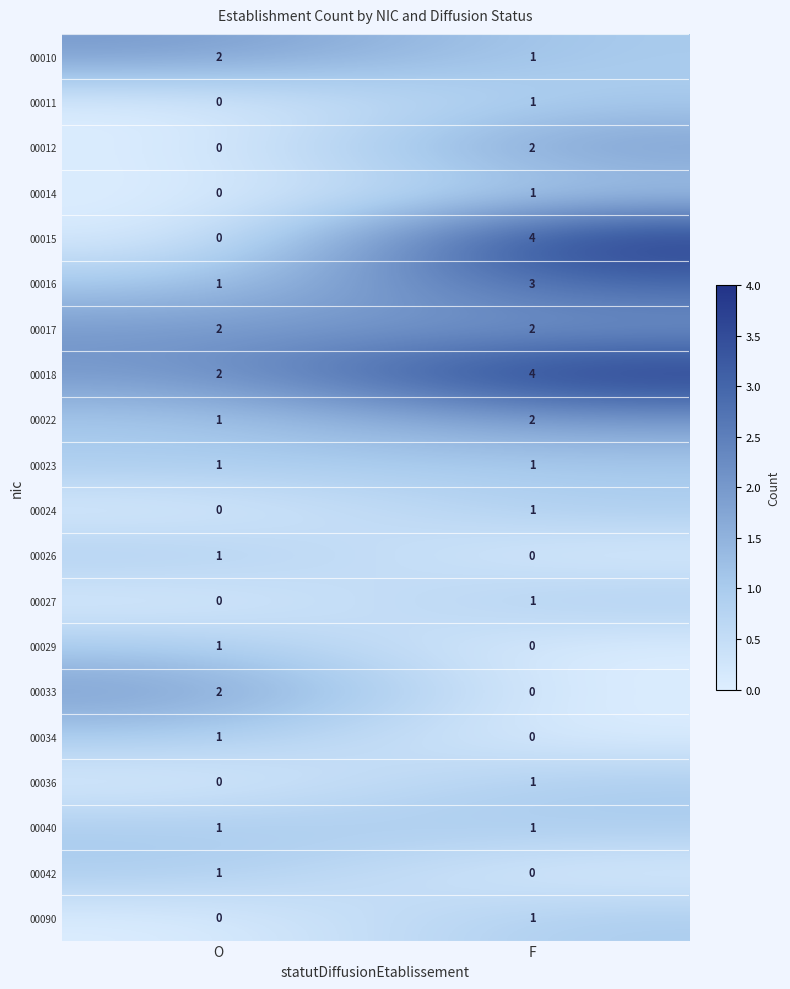

What is the sum of the 00010 values at F and O?

3